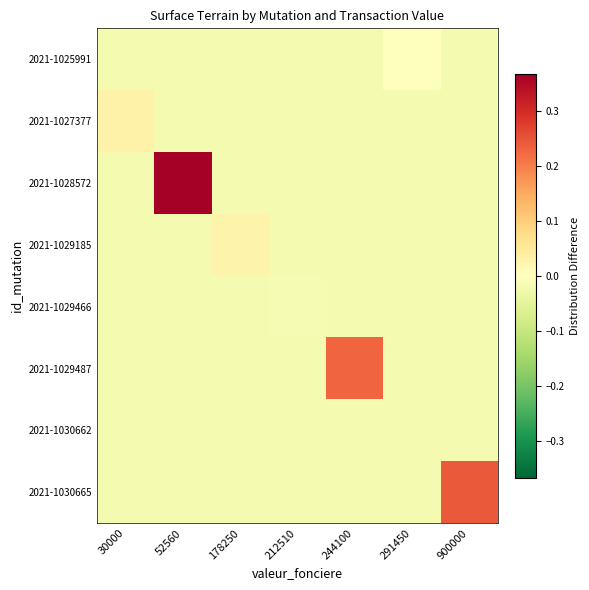

At how many categories does at least one series exceed 0?

5